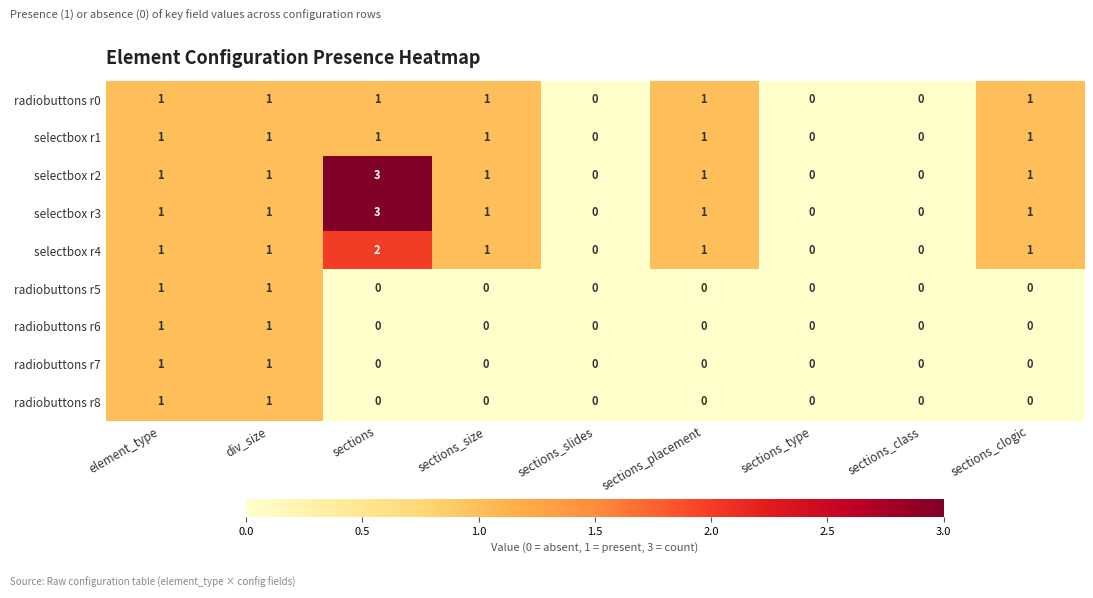

What is the sum of all radiobuttons r0 values?

6